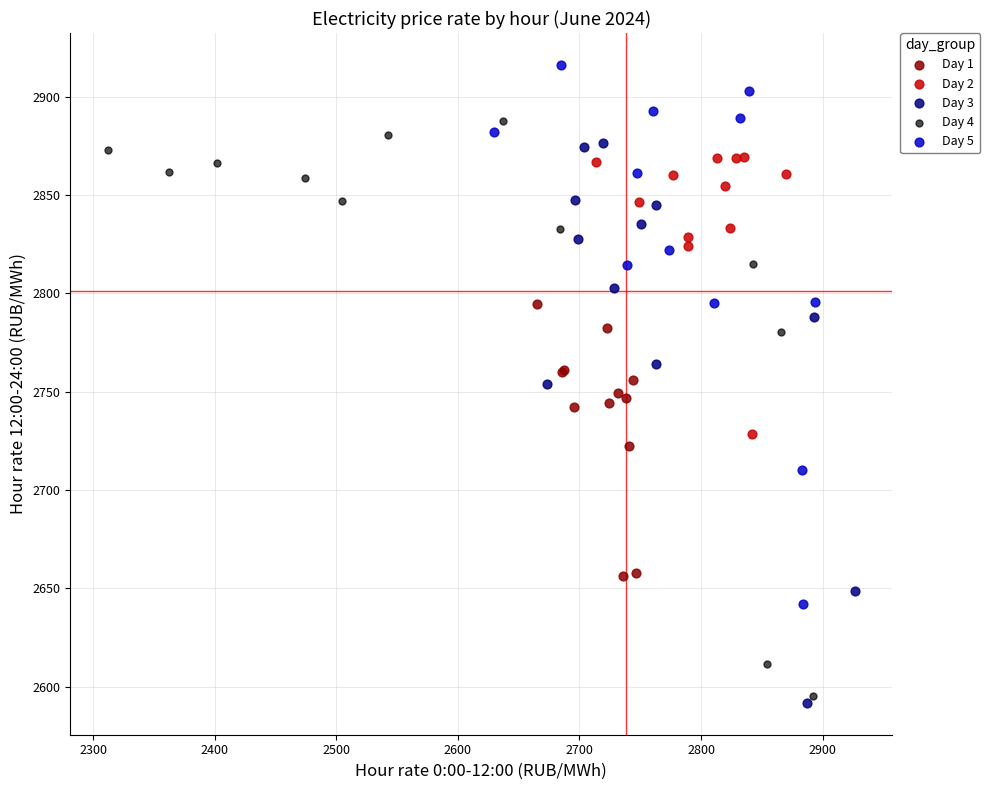

Which series contains the highest Y value?

Day 5